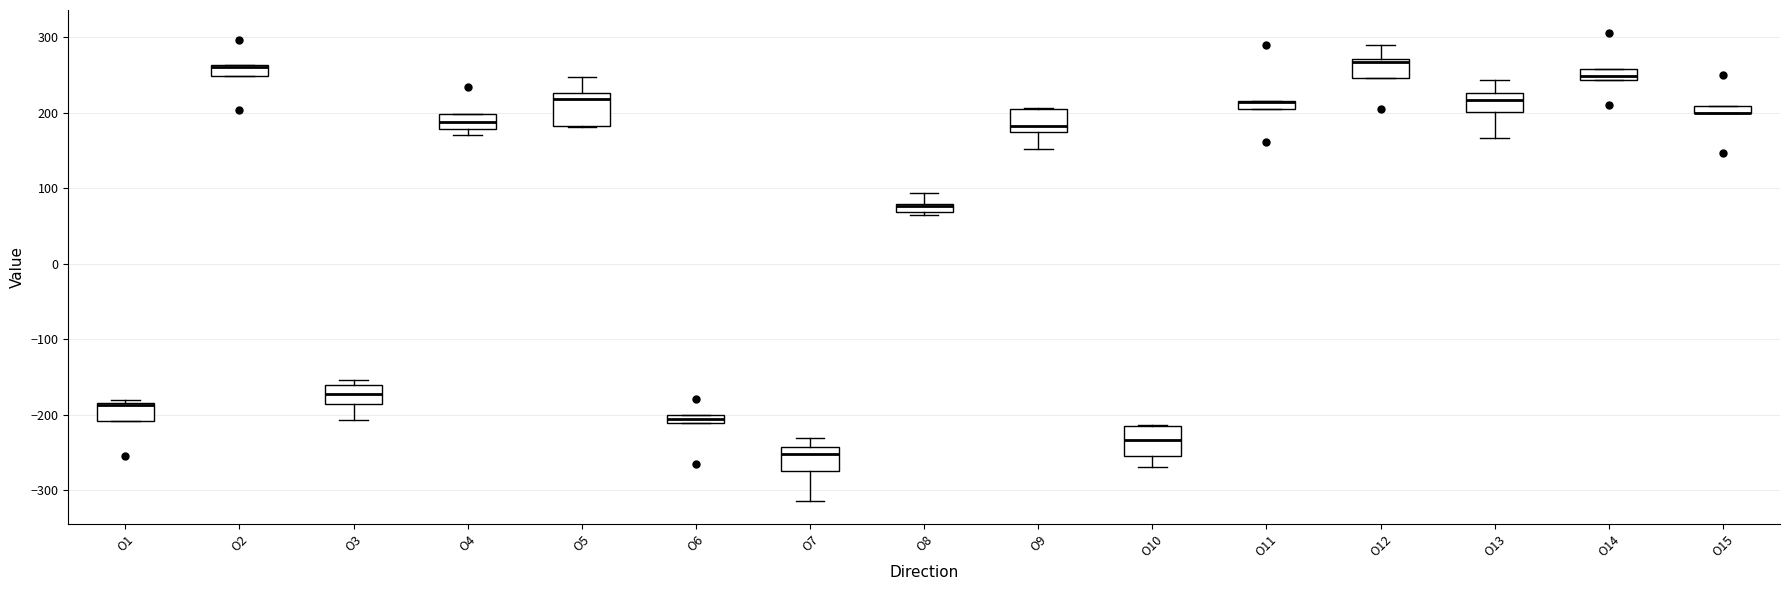

Where is the upper edge of the box for O8 on the y-axis? The values are not printed on the chart, so give them approximately, as read against the axis.

80